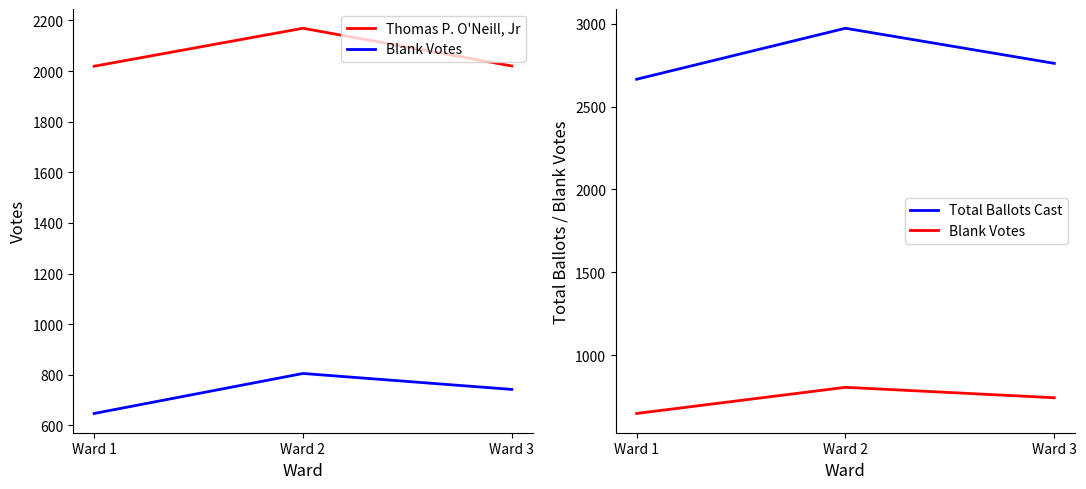

What are all the series names shown in the legend?

Thomas P. O'Neill, Jr, Blank Votes, Total Ballots Cast